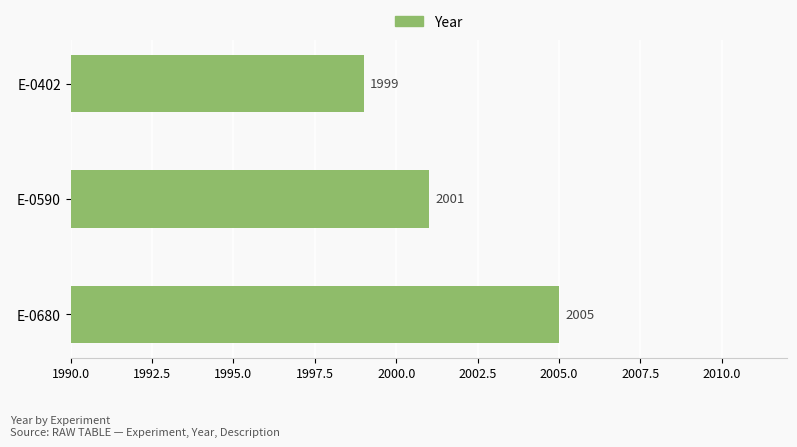

The value at E-0680 is 3310. True or false?

False